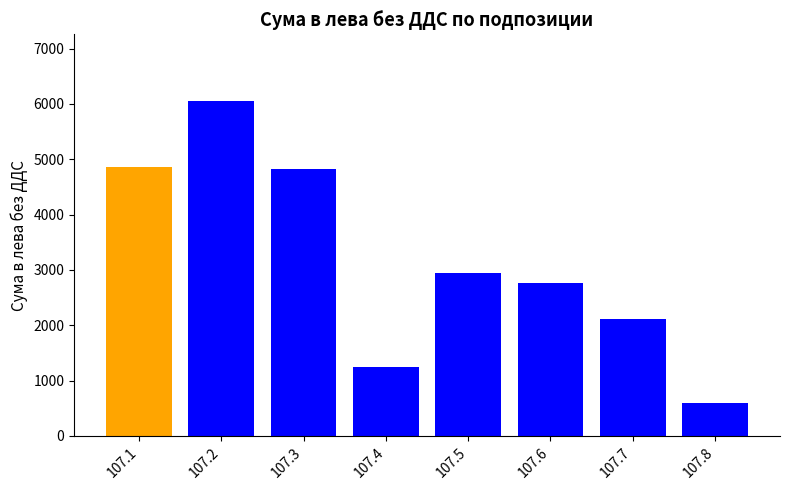

What is the average value?

3172.5